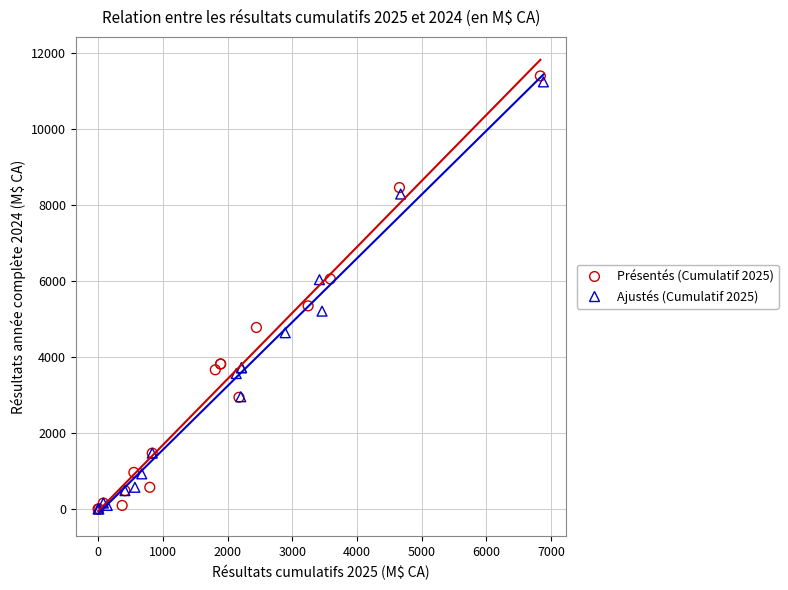

Which series has the largest Y range (max minus min)?

Présentés (Cumulatif 2025)